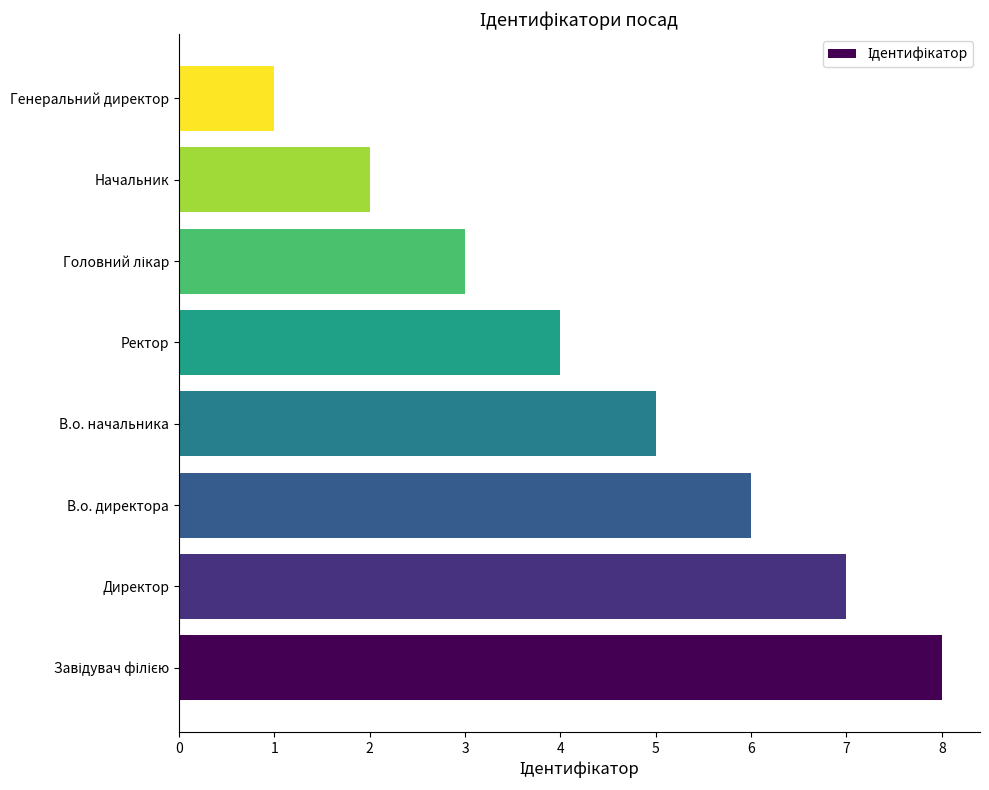

Is it true that the value at Директор is 2?

False